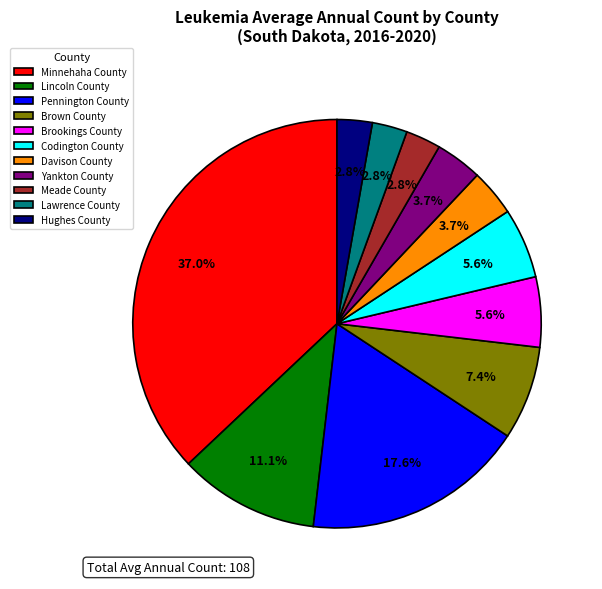

What percentage is the Hughes County slice, to the nearest percent?

3%